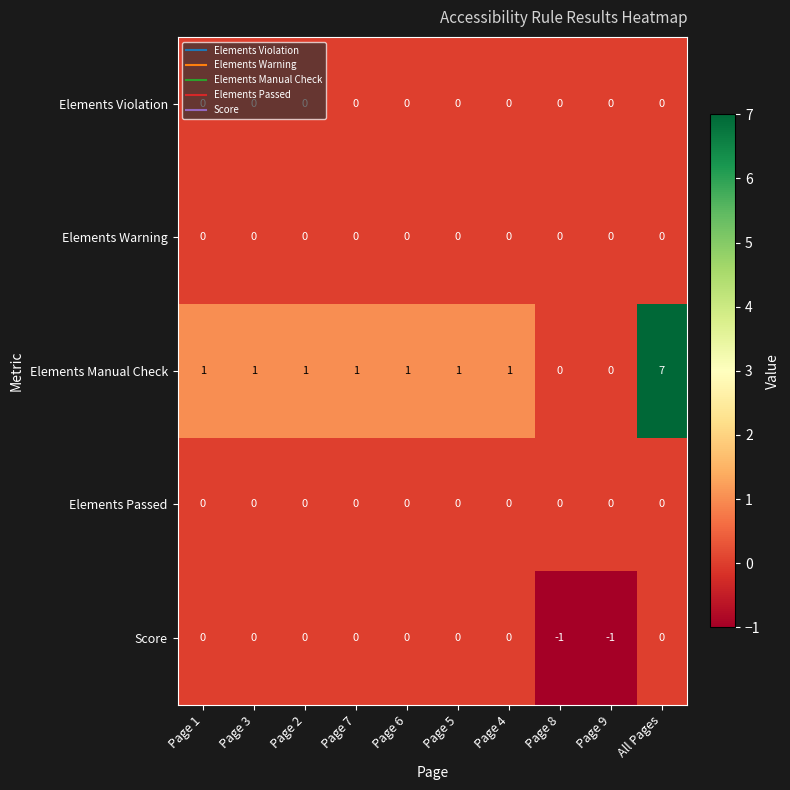

What is the spread (max minus min) of values at All Pages?

7